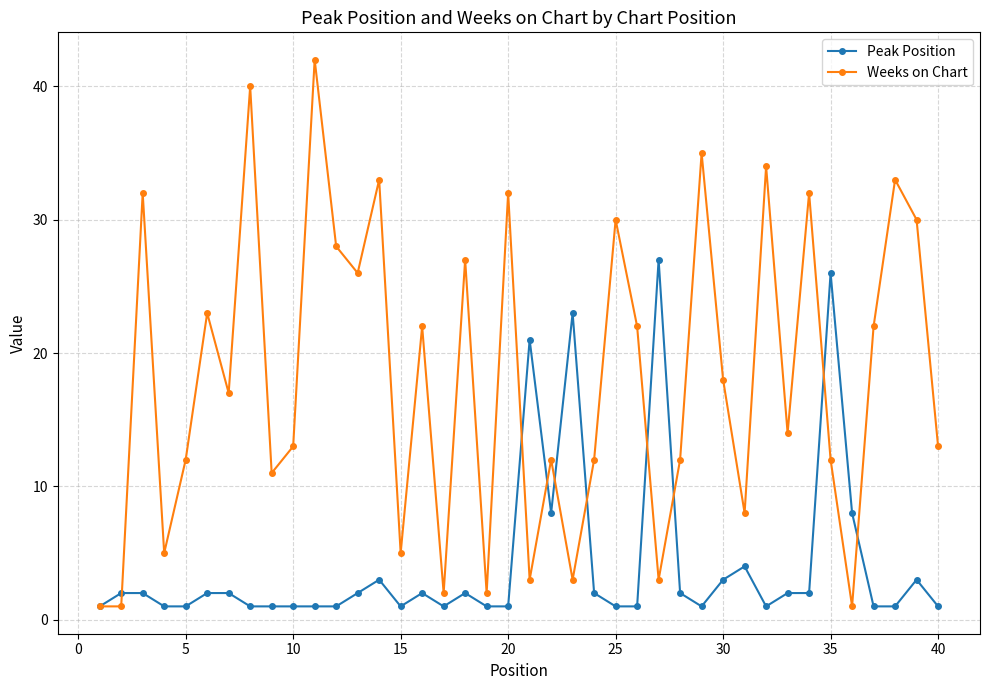

True or false: Peak Position has more than 2 interior local peaks.

True